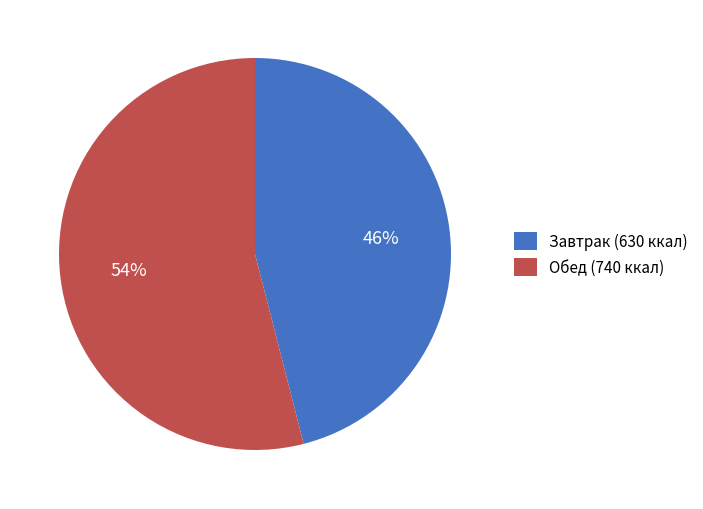

Rank the categories by value from lowest to highest.

Завтрак (630 ккал), Обед (740 ккал)